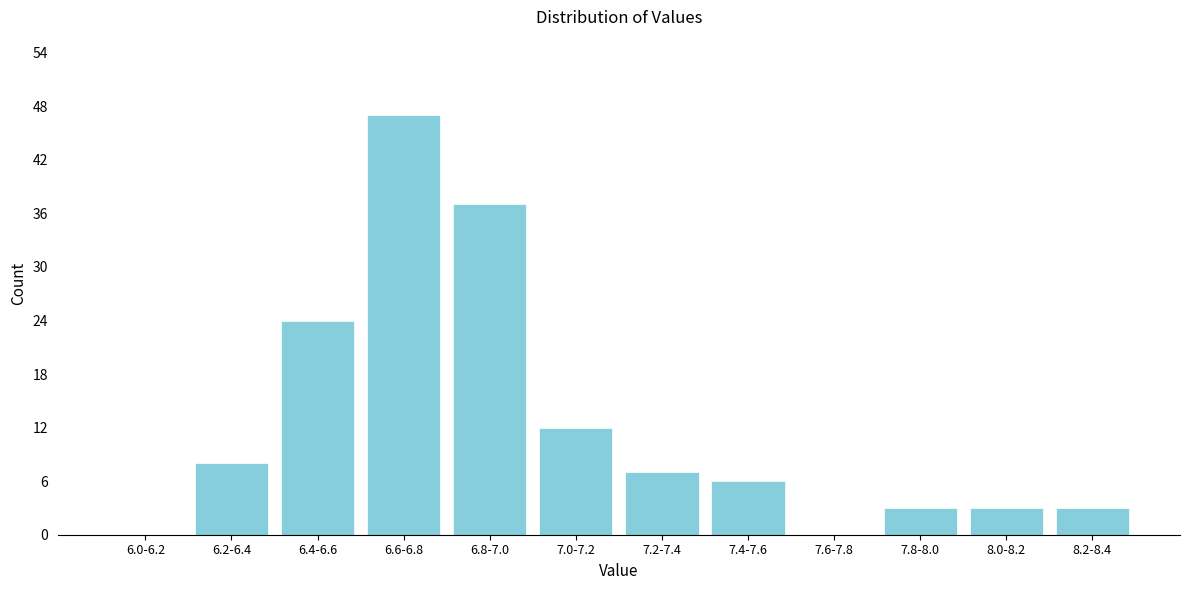

What is the maximum value shown in the chart?

47